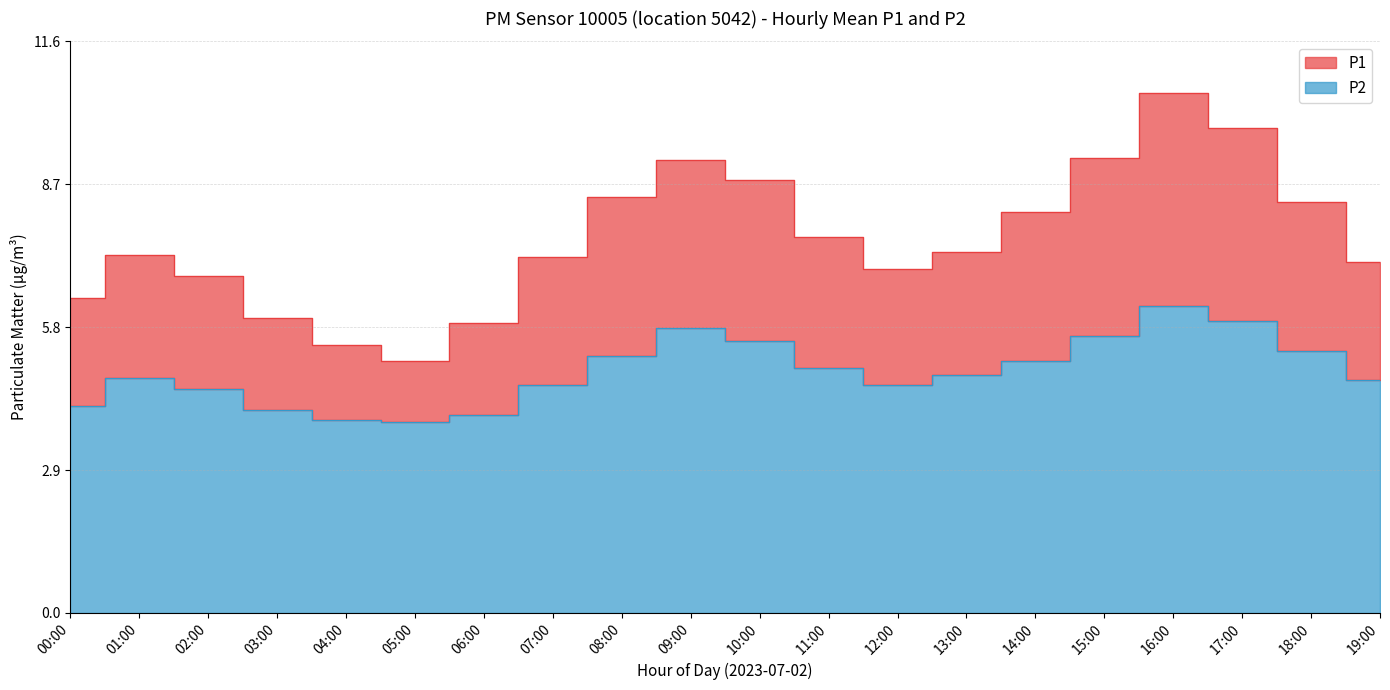

Is it true that P1 equals 2.7 at 00:00?

False